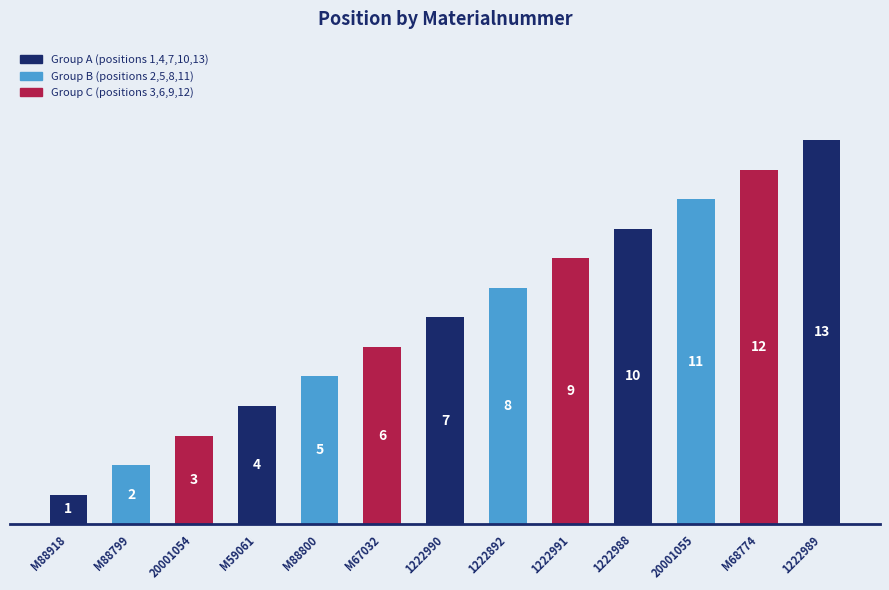

What is the average value?

7